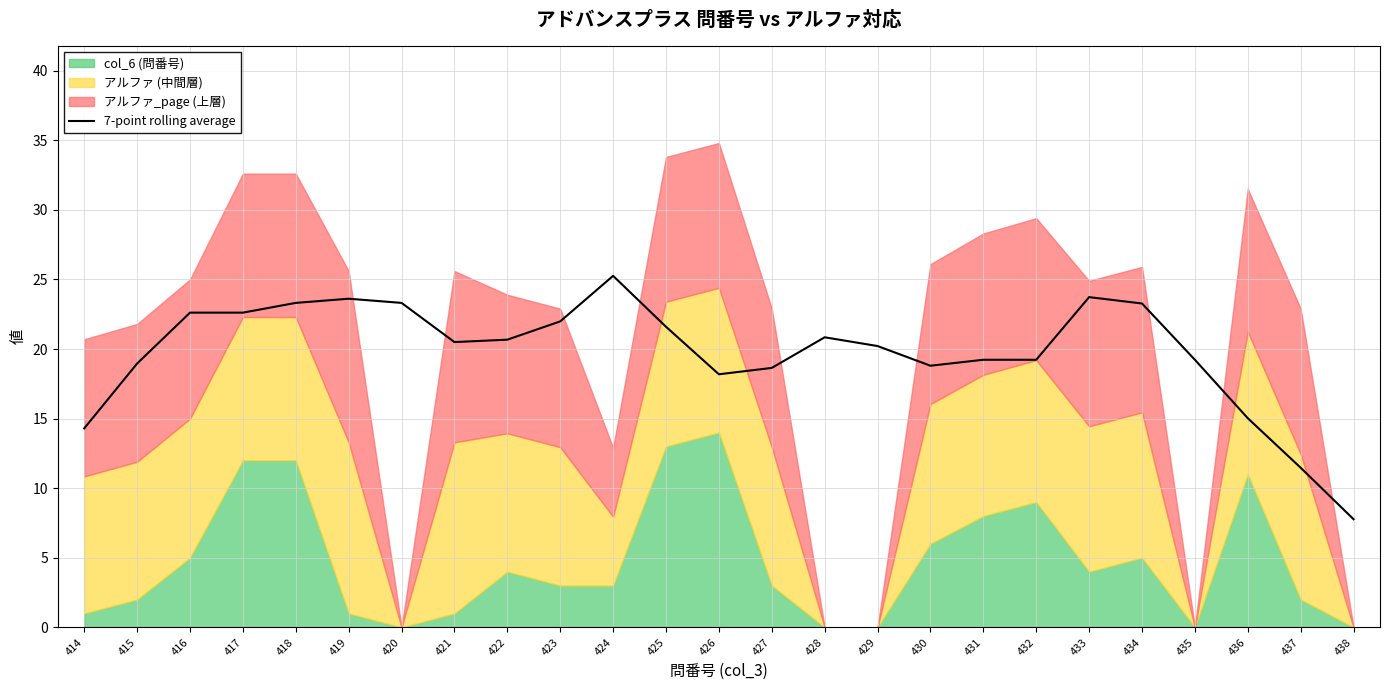

Reading left to right, list all the values displayed in this chart.

414=14.3	415=19.0	416=22.6	417=22.6	418=23.3	419=23.6	420=23.3	421=20.5	422=20.7	423=22.0	424=25.3	425=21.6	426=18.2	427=18.6	428=20.8	429=20.2	430=18.8	431=19.2	432=19.2	433=23.7	434=23.3	435=19.2	436=15.0	437=11.5	438=7.8